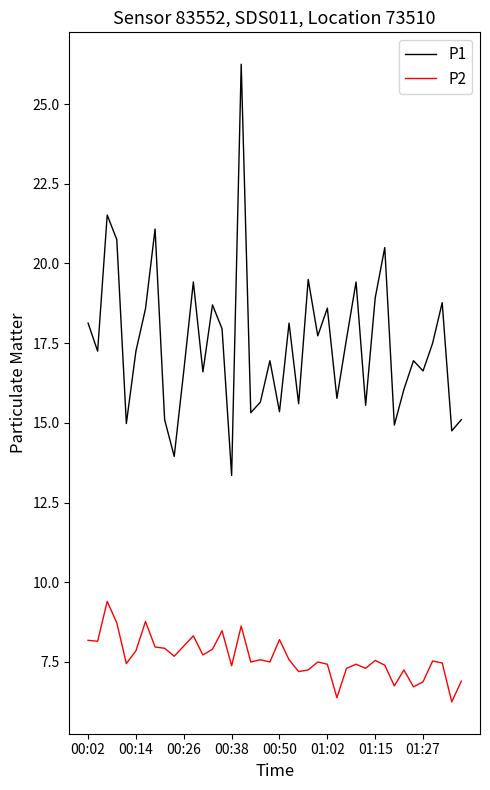

True or false: P1 and P2 cross at least once.

False